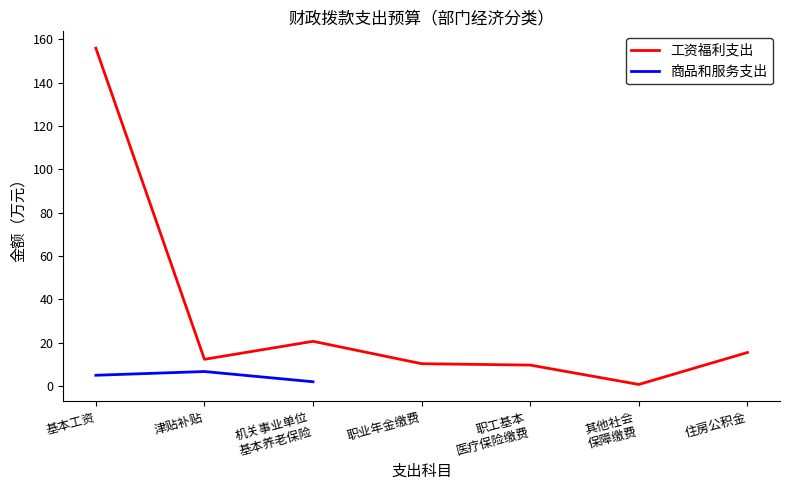

What is the average value of the 工资福利支出 series?

32.2